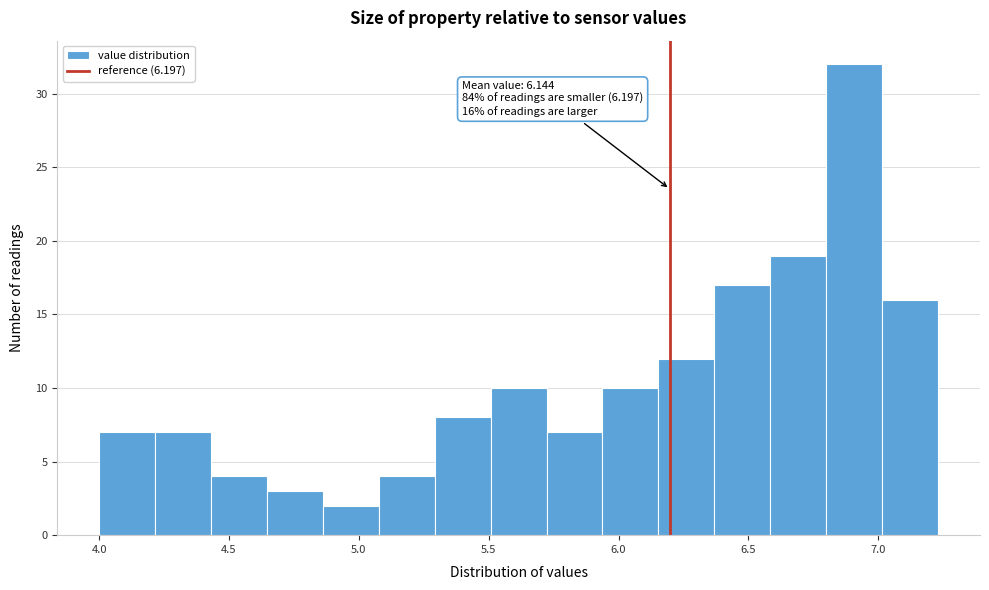

Which range on the x-axis has the tallest bar?

6.80 to 7.00